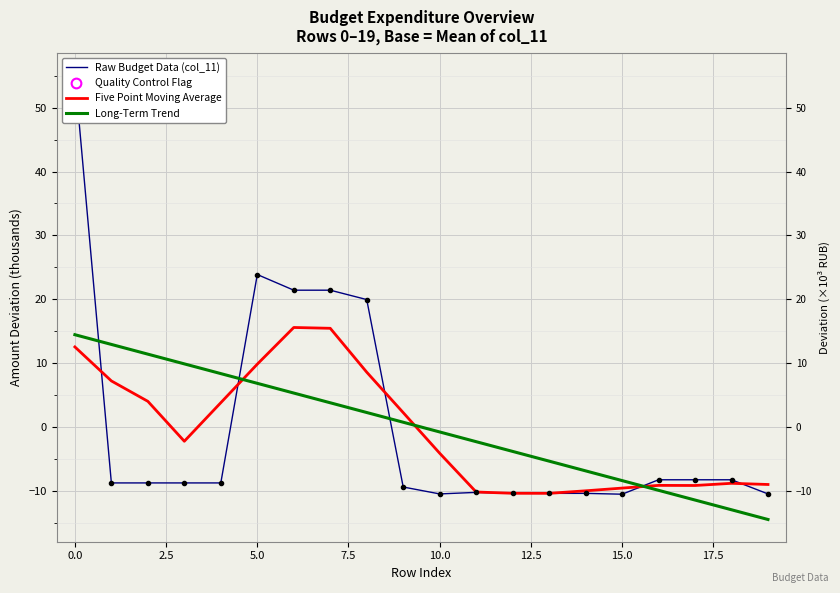

How many lines are shown in the chart?

3